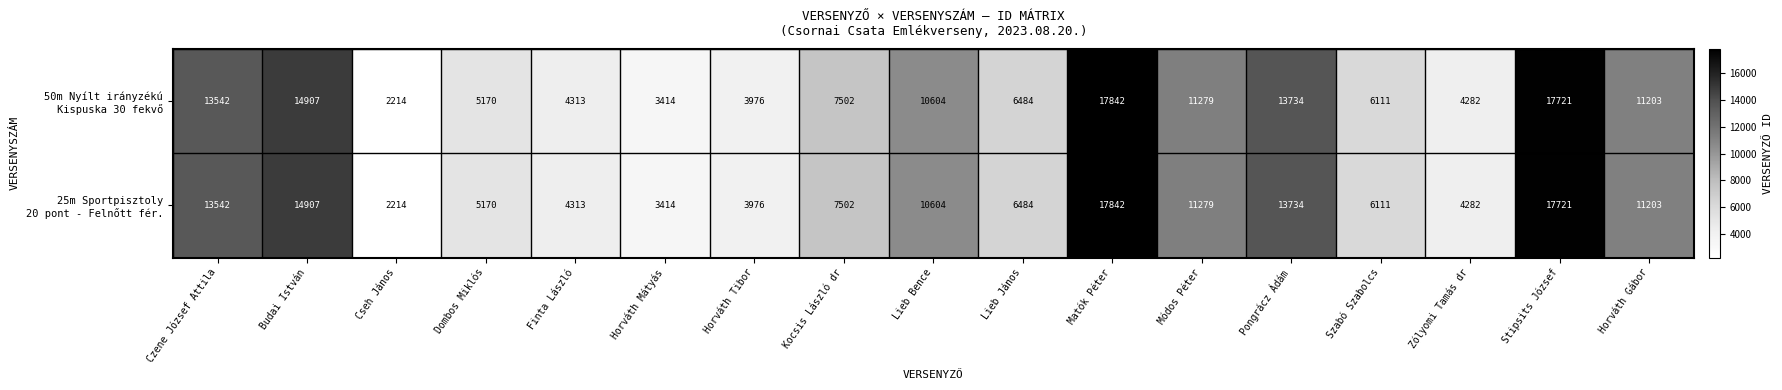

What is the greatest value displayed?

17842